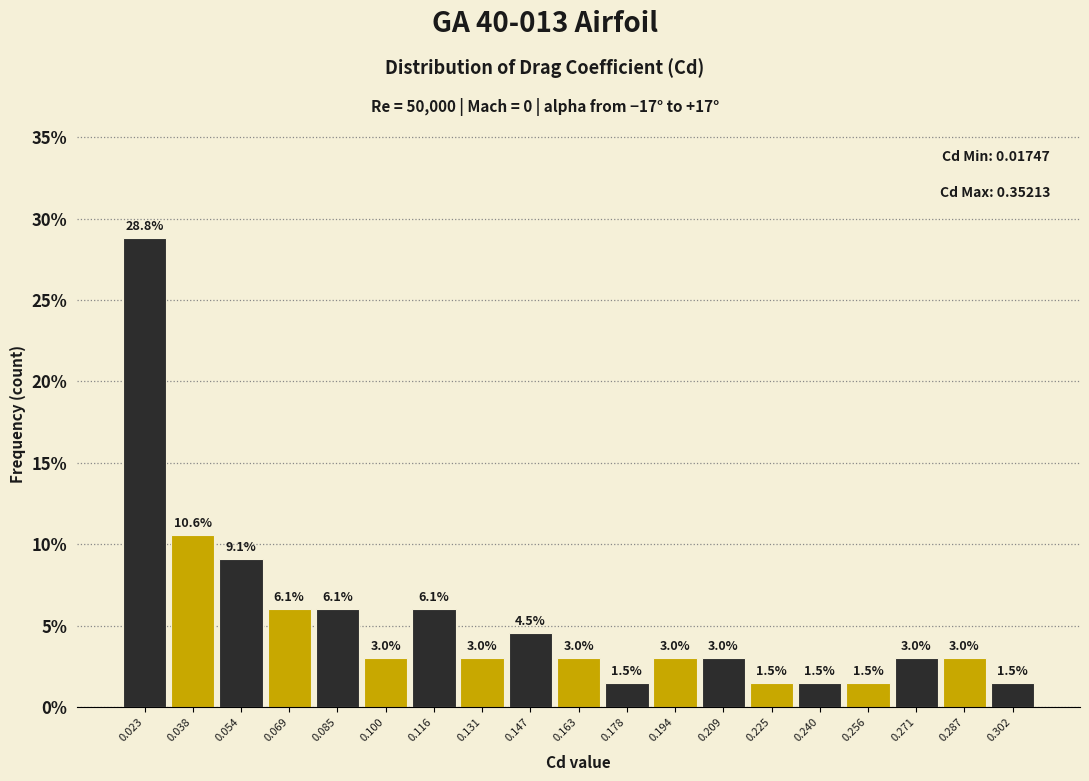

Which range on the x-axis has the tallest bar?

0.016 to 0.030